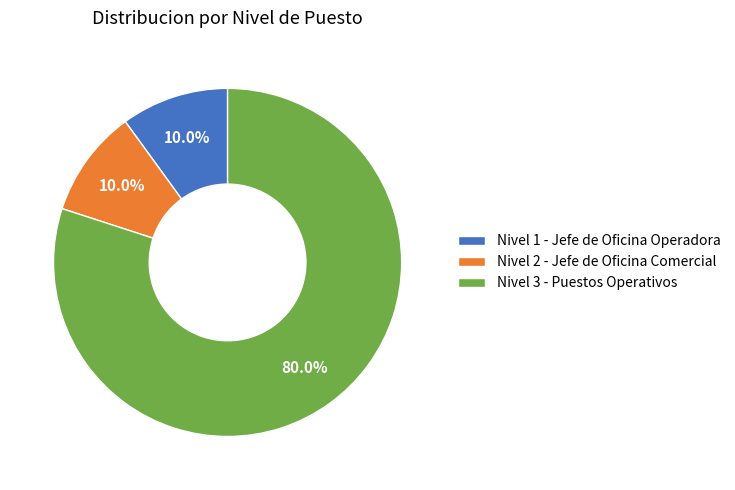

Is there any slice that represents more than half of the pie?

Yes